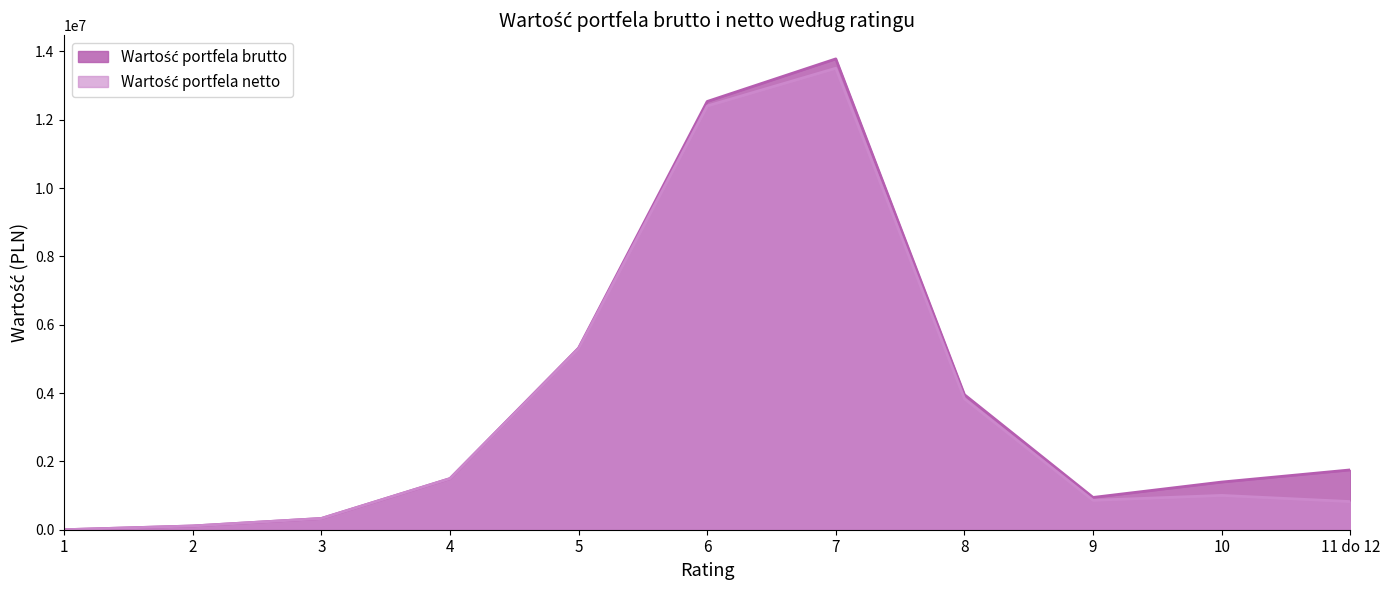

What is the label of the 8th point from the right?

4